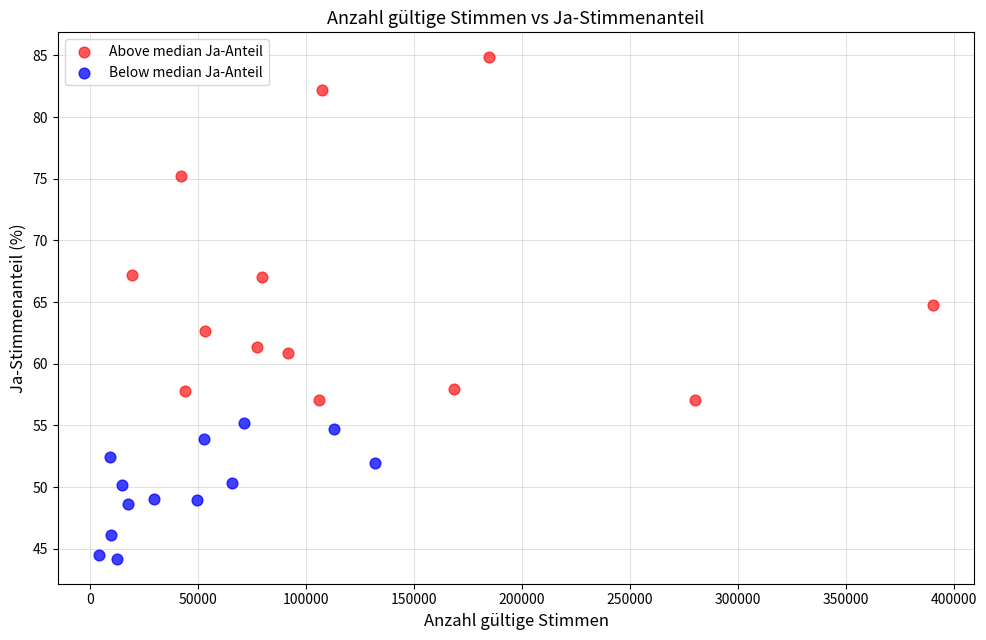

Which series contains the highest Y value?

Above median Ja-Anteil